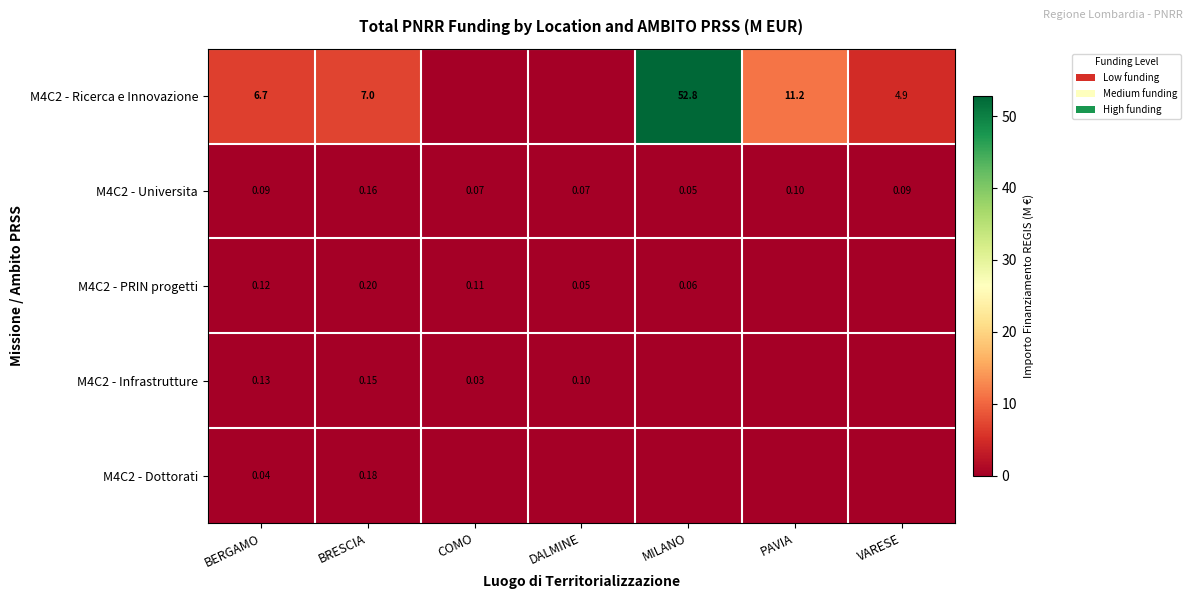

What is the total value across all series at PAVIA?

11.3